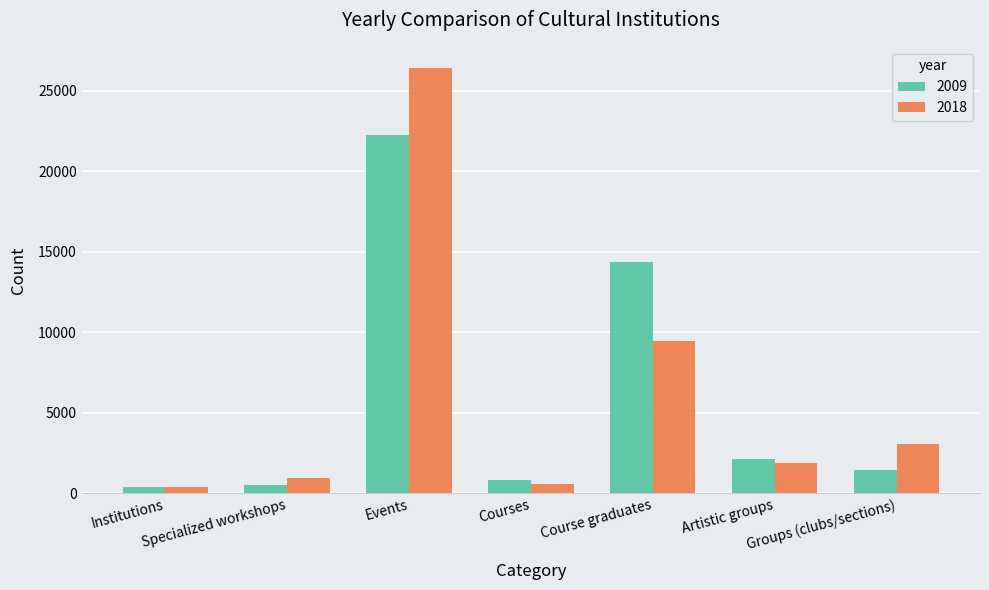

The value of 2018 at Groups (clubs/sections) is 3040. True or false?

True